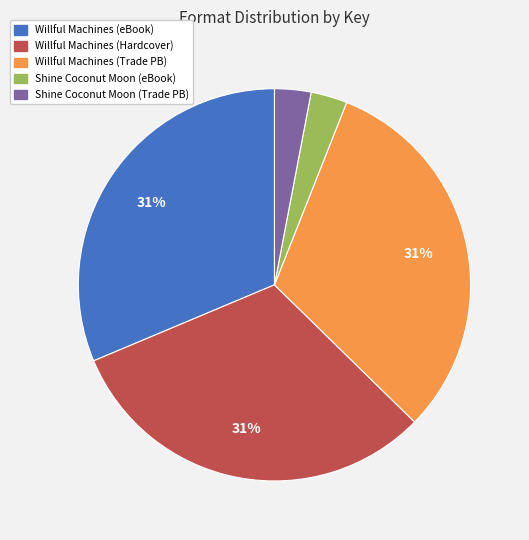

To the nearest percent, what is the average slice percentage?

20%